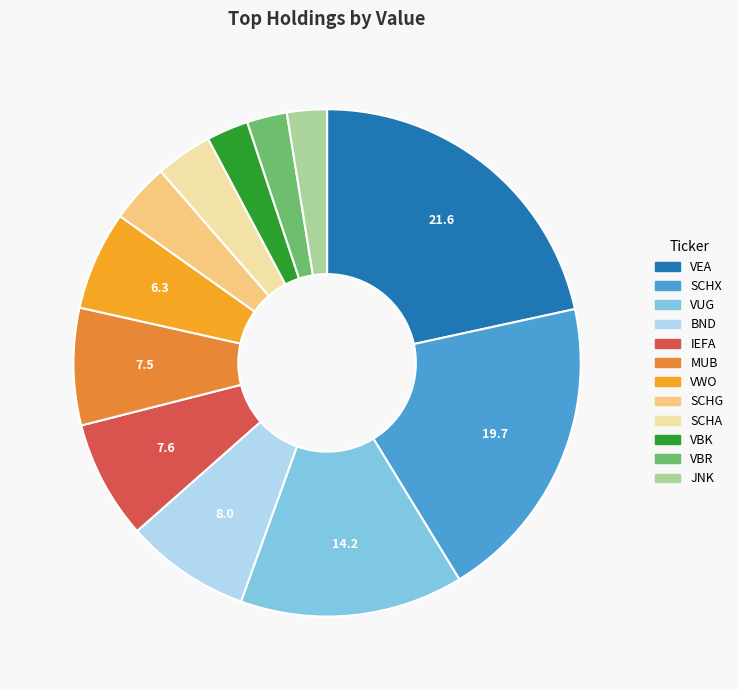

Is it true that VEA is 15% of the pie?

False